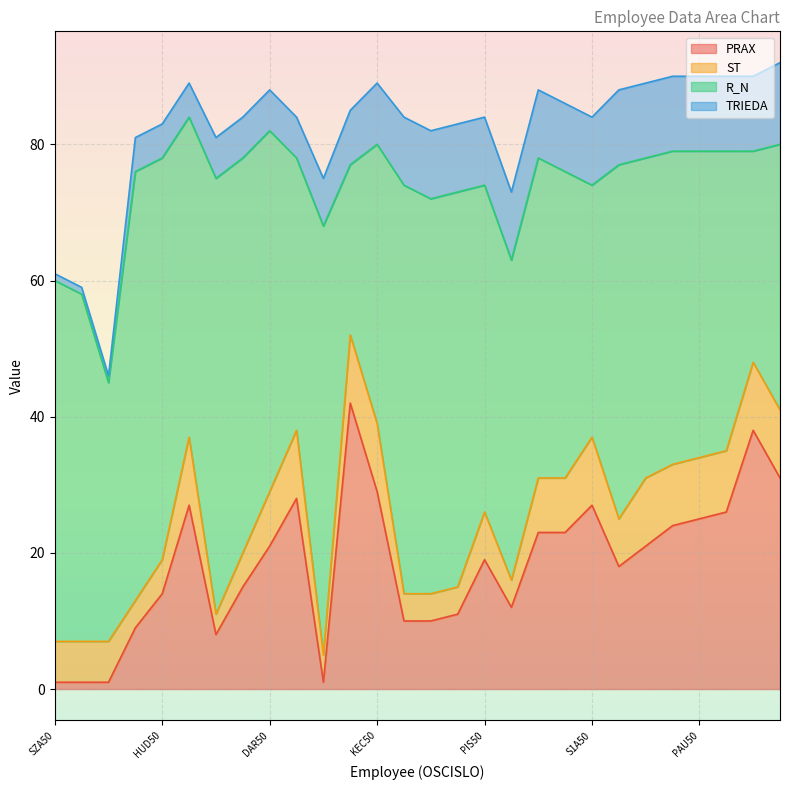

True or false: PRAX has a value of 29 at KEC50.

True